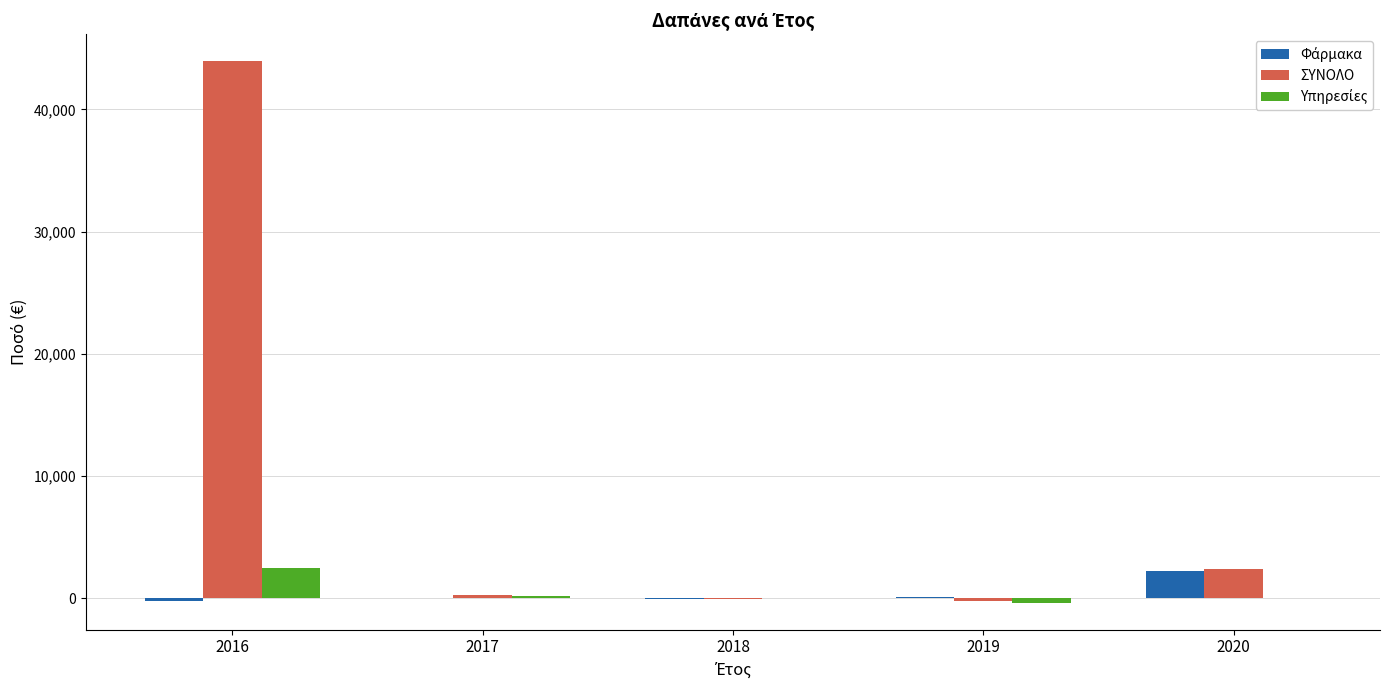

At which category is the sum across all series the highest?

2016